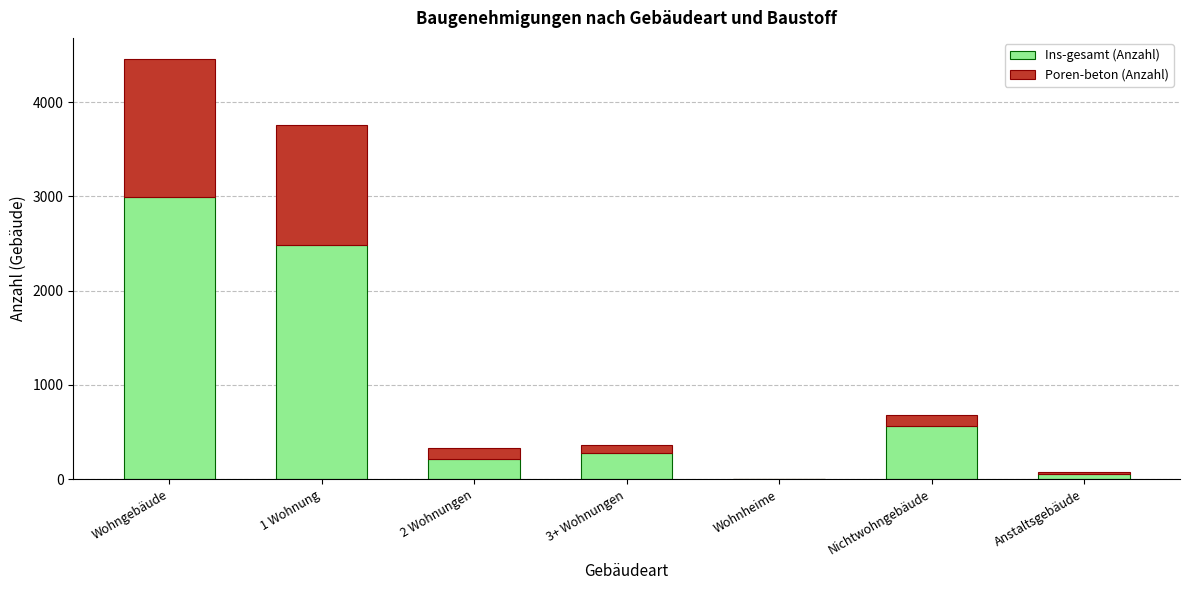

What is the average value of the Ins-gesamt (Anzahl) series?

944